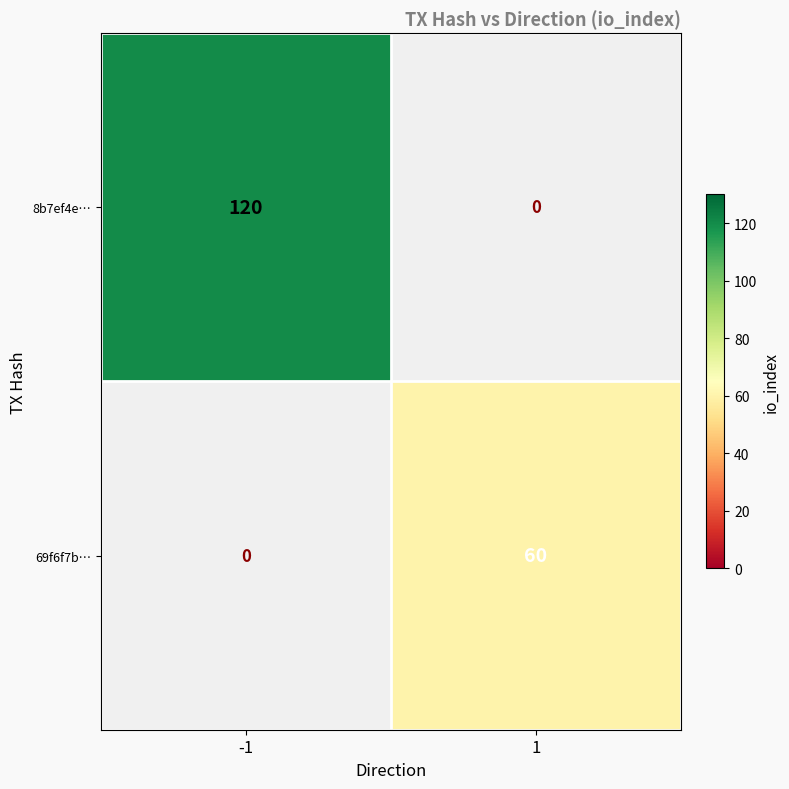

Is it true that 69f6f7b… equals 60 at 1?

True